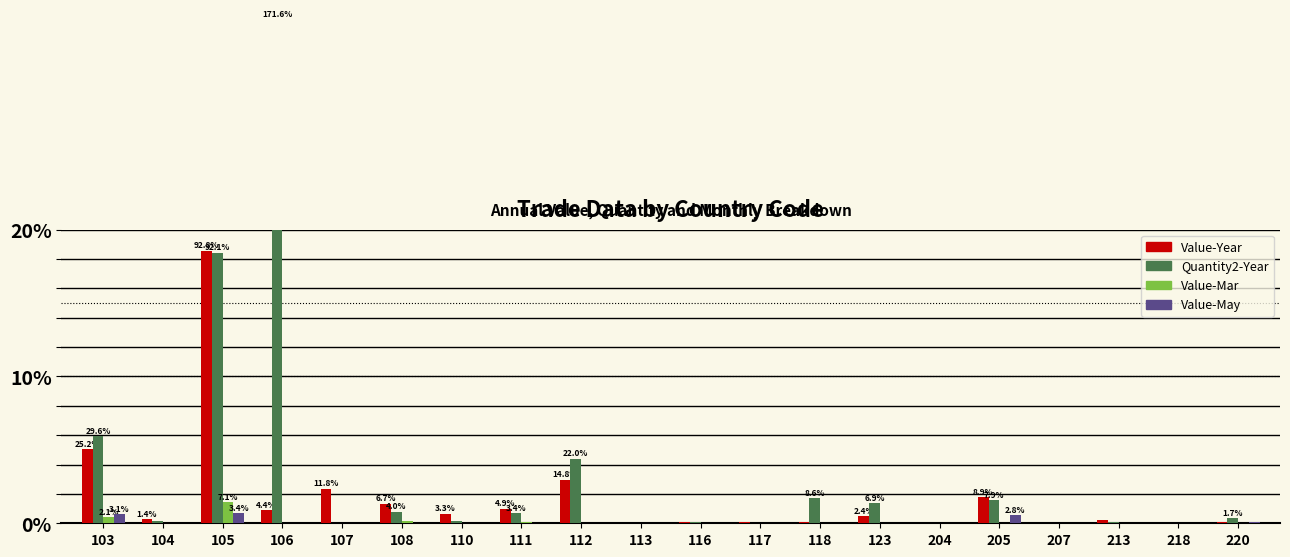

How many groups of bars are there?

20